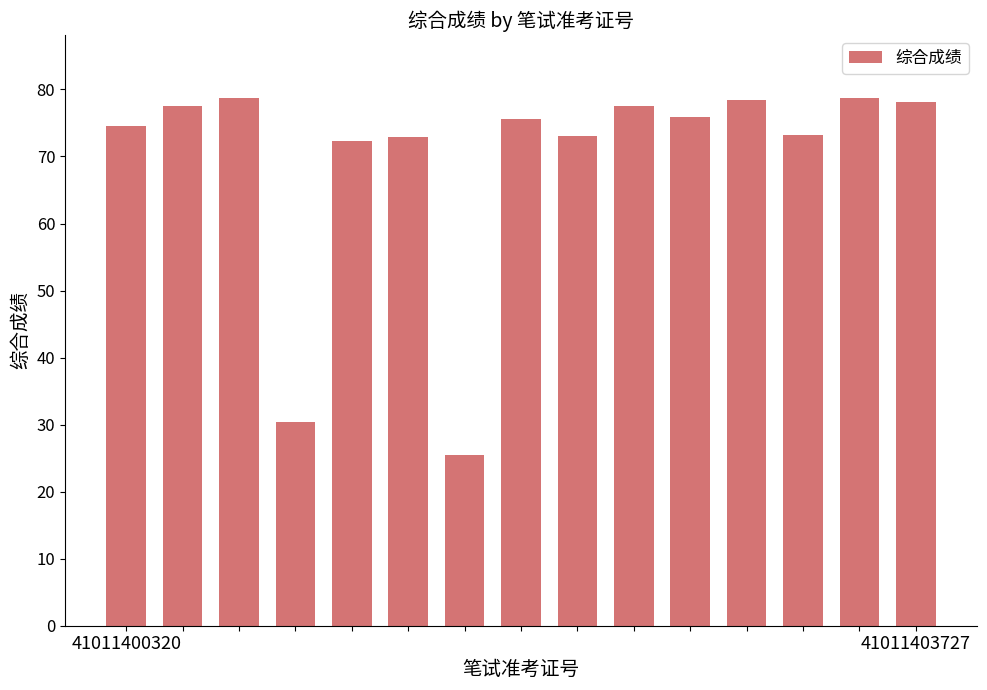

Are the bars horizontal?

No